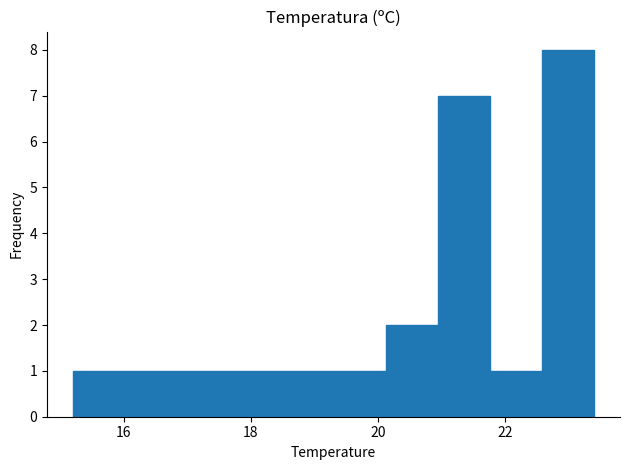

What is the height of the bar covering 17.66 to 18.48 on the x-axis? Neither the bar edges nor the heights are printed on the chart, so give them approximately, as read against the axes.

1